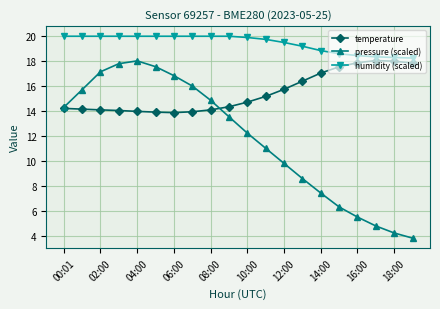

Rank the series by their average value, from lowest to highest.

pressure (scaled), temperature, humidity (scaled)